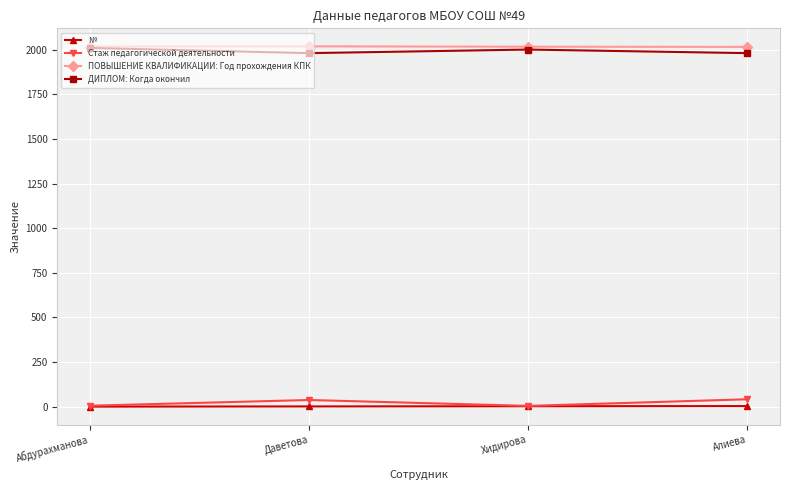

True or false: ПОВЫШЕНИЕ КВАЛИФИКАЦИИ: Год прохождения КПК and Стаж педагогической деятельности intersect in this chart.

False